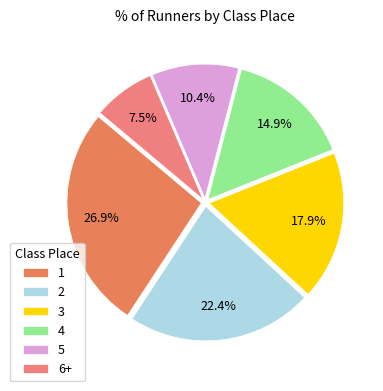

To the nearest percent, what percentage of the pie is 1?

27%